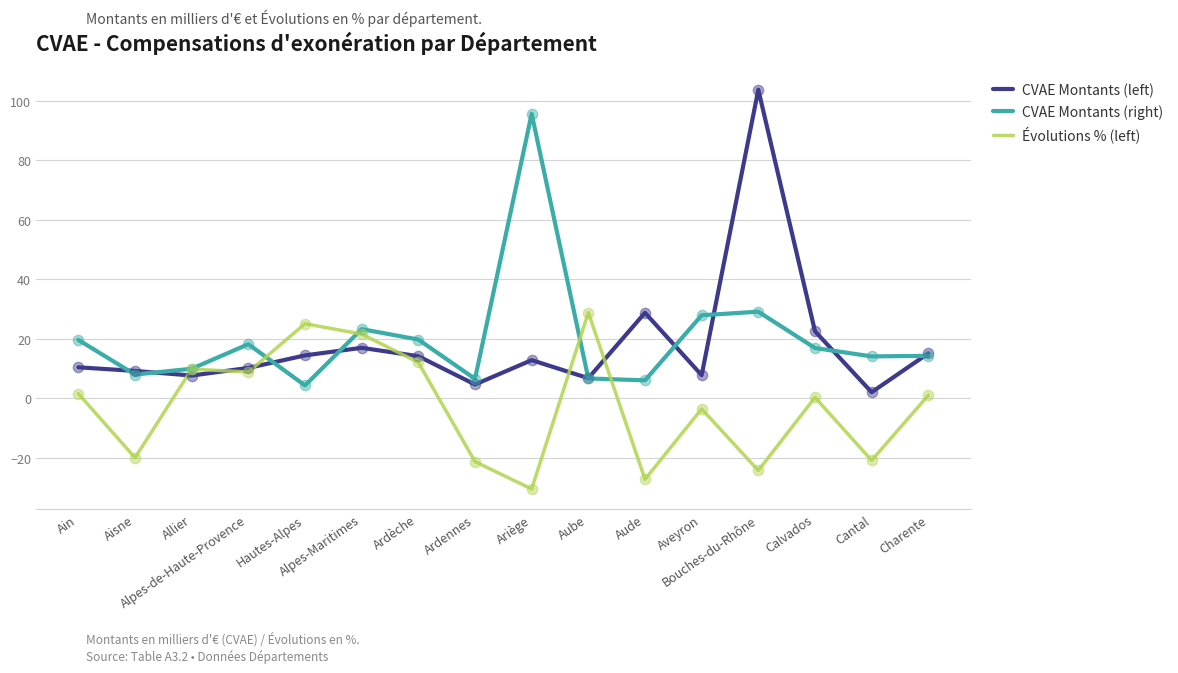

Which series has the widest spread of values?

CVAE Montants (left)